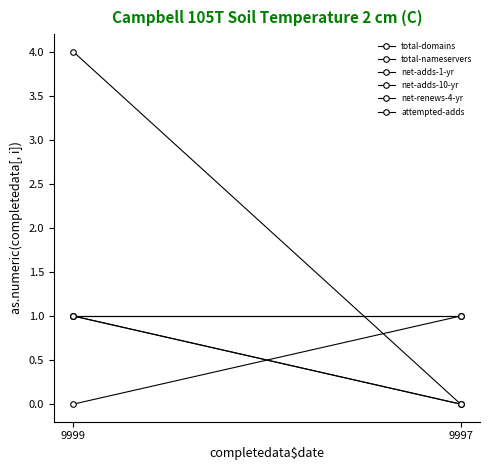

Is it true that total-nameservers equals -3 at 9997?

False